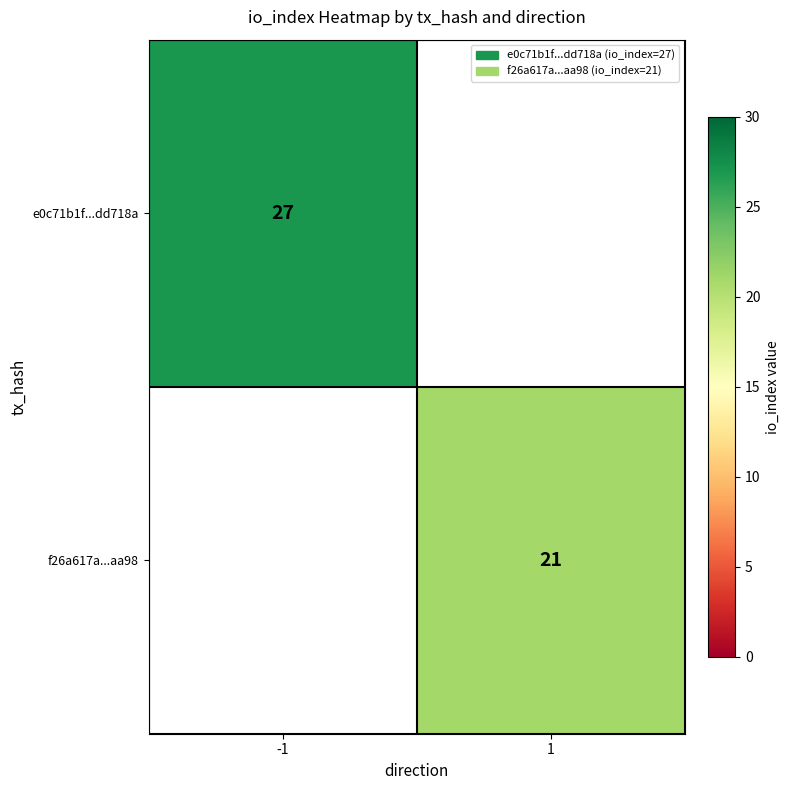

Count the number of data series in this chart.

2